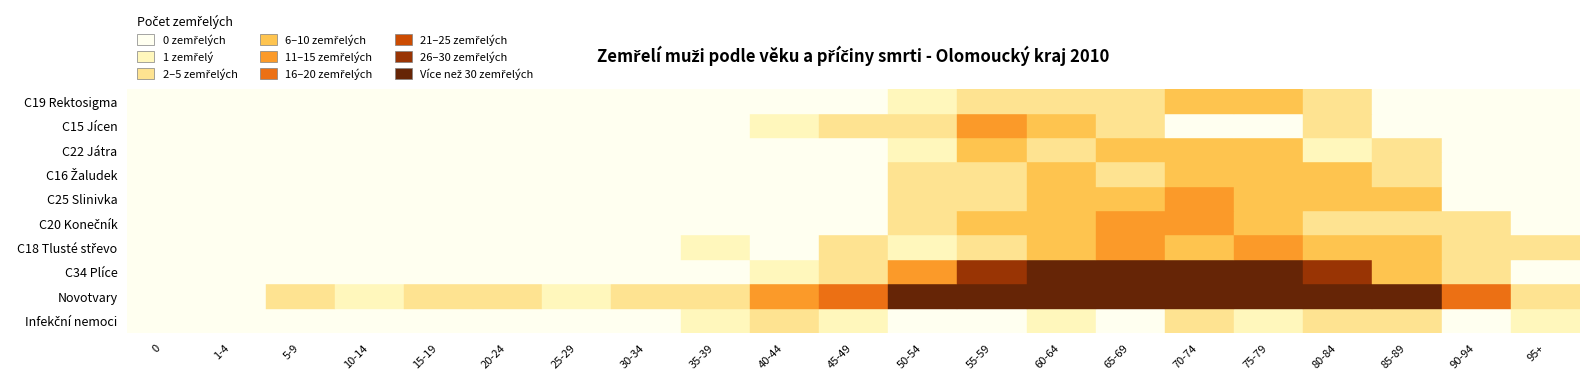

At how many categories does at least one series exceed 96?

6